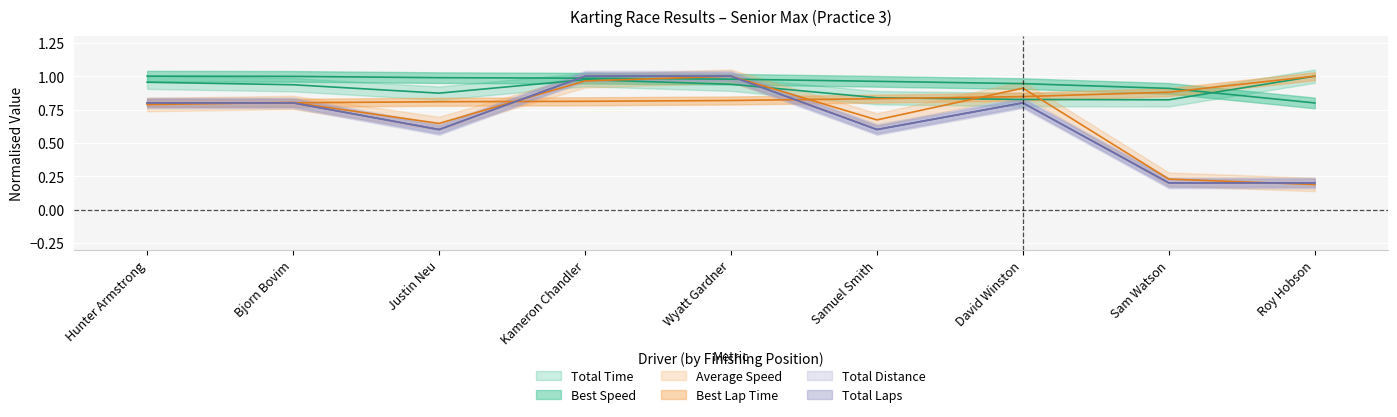

What is the sum of the Best Lap time values at Hunter Armstrong and David Winston?

1.6